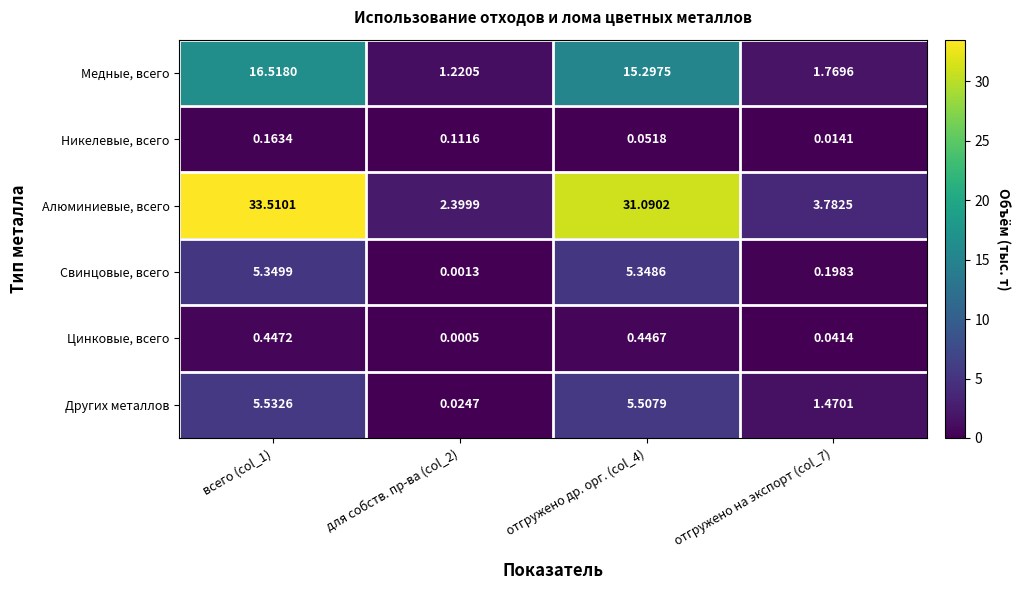

At для собств. пр-ва (col_2), list the series in order from largest to smallest.

Алюминиевые, всего, Медные, всего, Никелевые, всего, Других металлов, Свинцовые, всего, Цинковые, всего